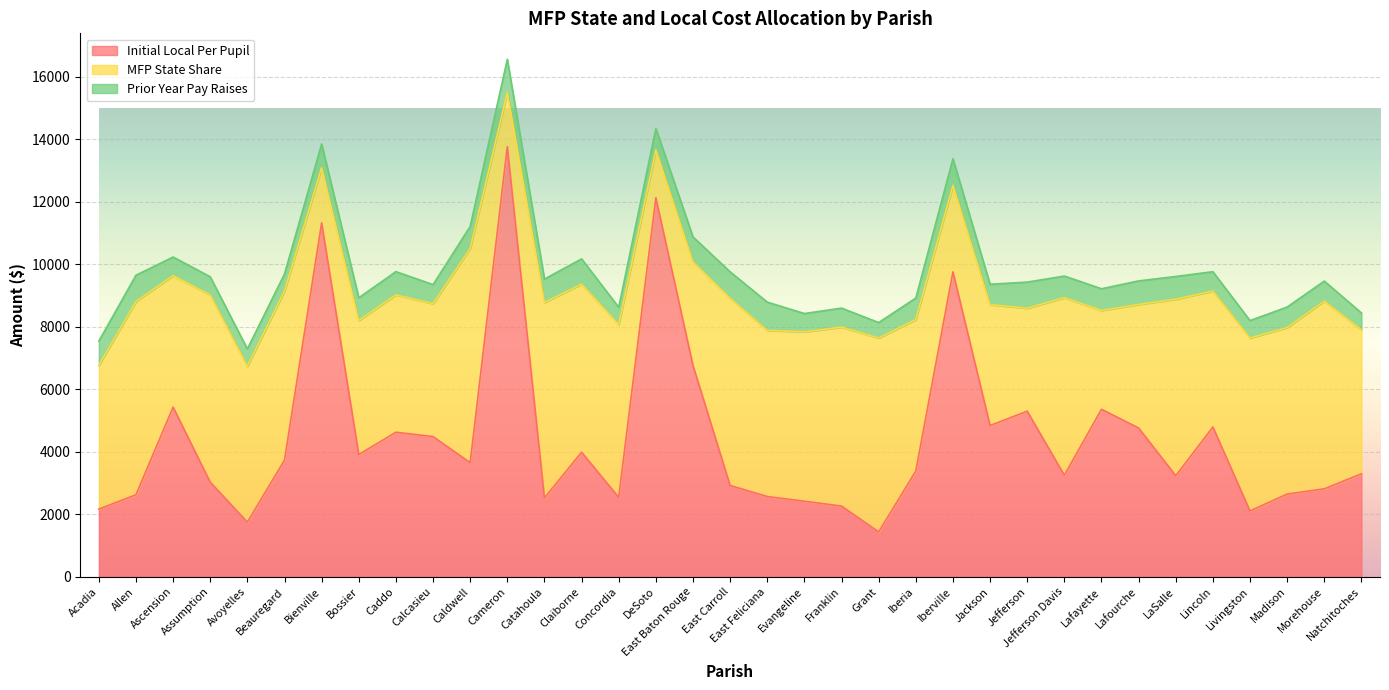

What is the sum of all Prior Year Pay Raises values?

24475.8